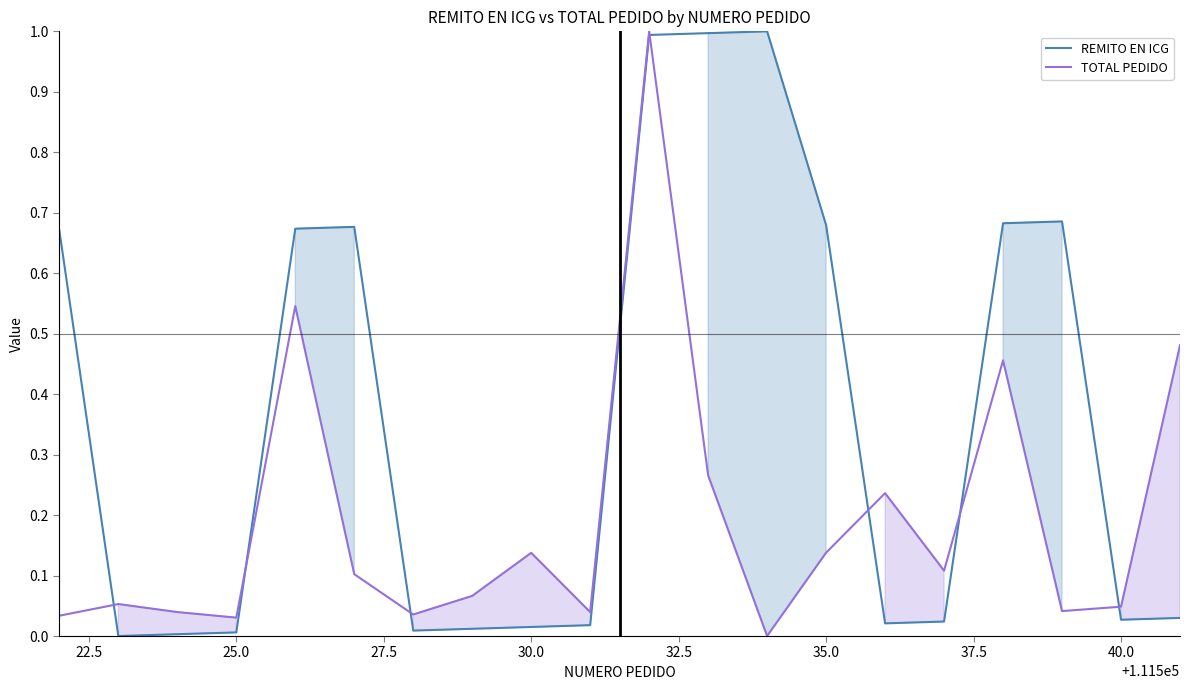

How many lines are shown in the chart?

2